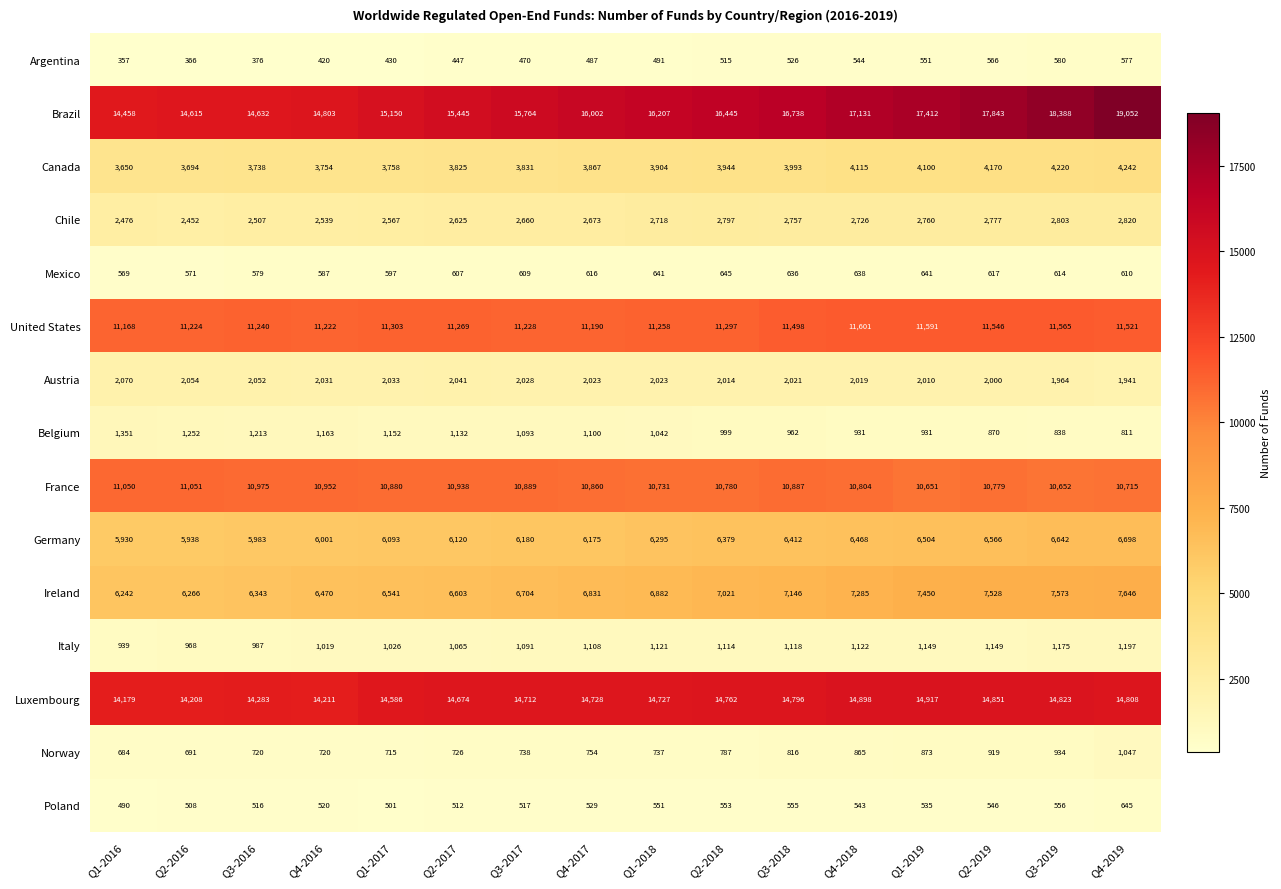

The Belgium series shows 1703 at Q3-2018. True or false?

False